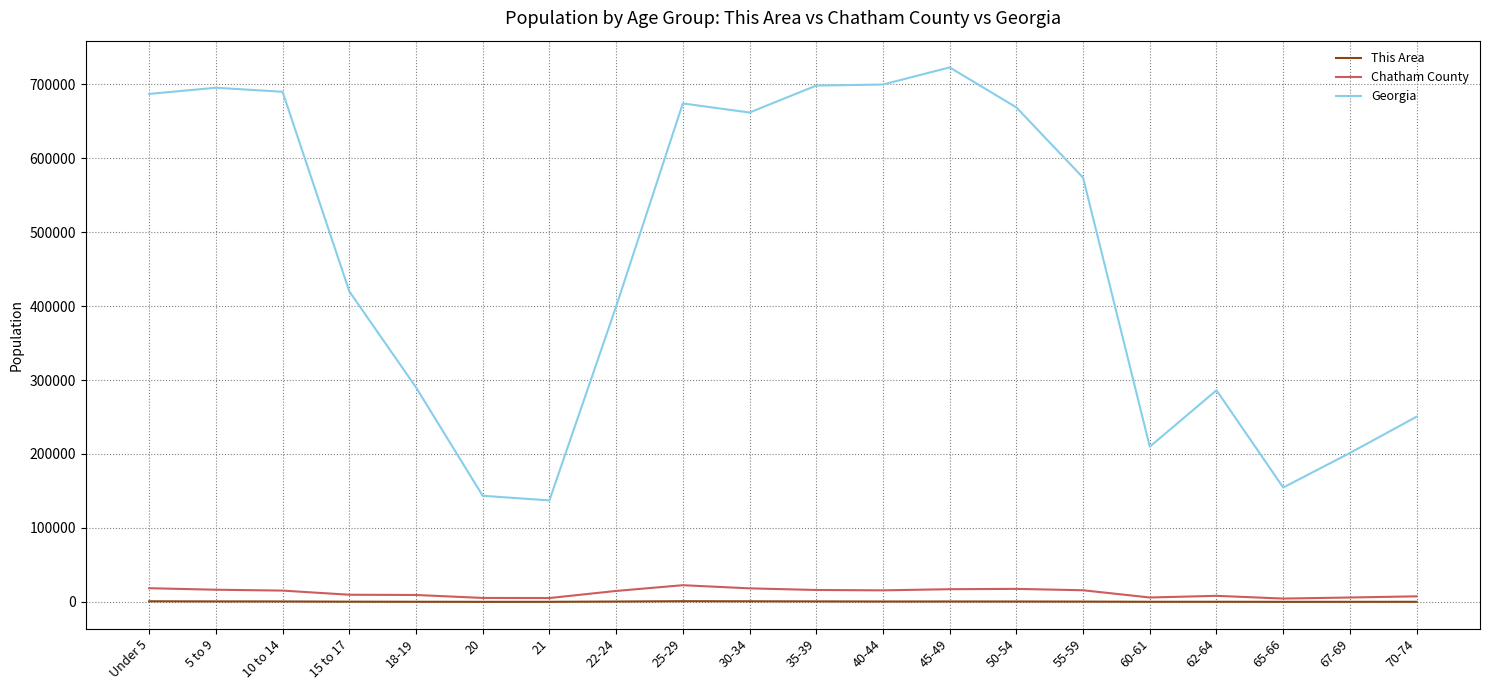

True or false: Georgia and This Area intersect in this chart.

False